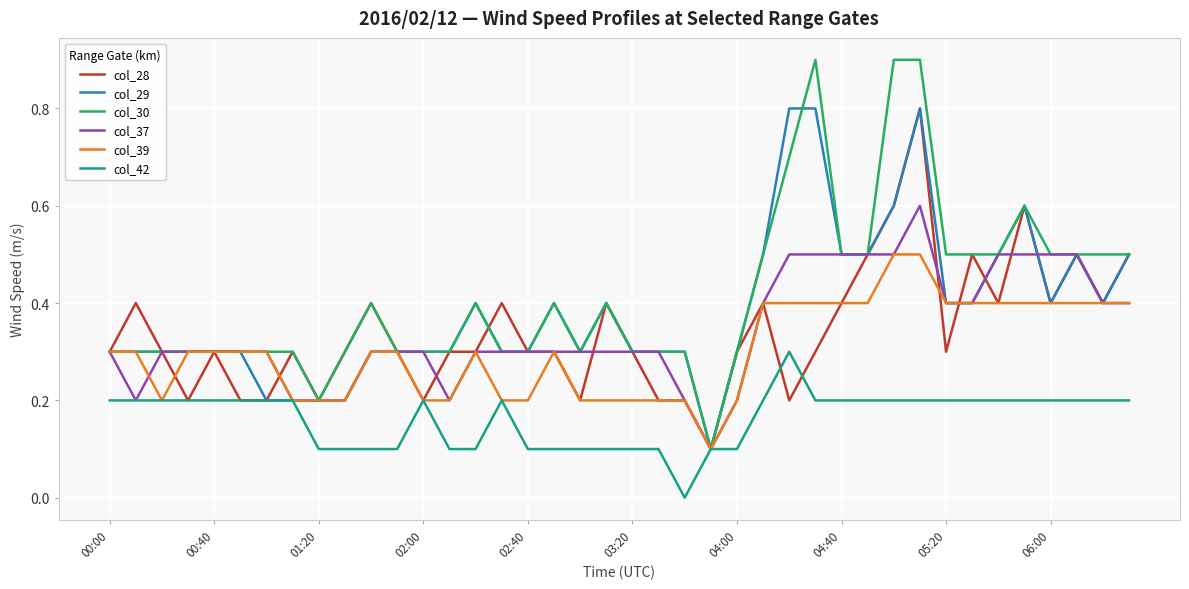

What is the maximum value shown in the chart?

0.9